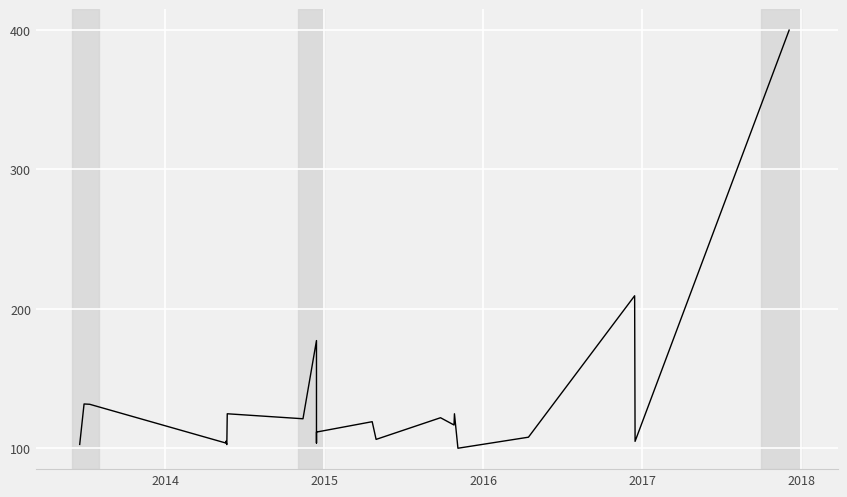

What is the minimum value shown in the chart?

100.0